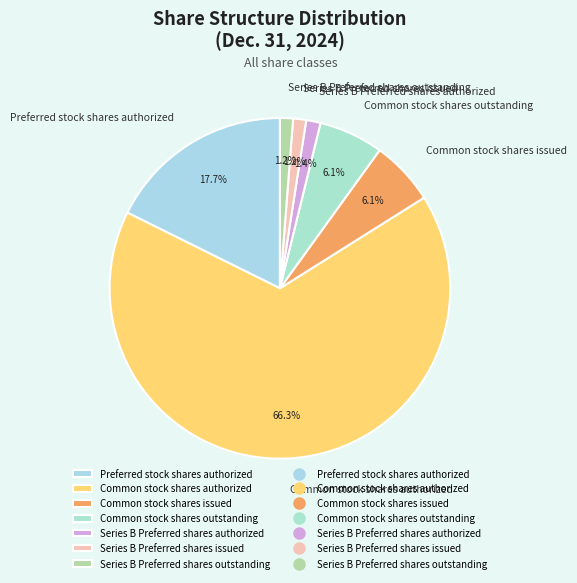

Approximately how many times larger is the value at Common stock shares outstanding compared to Common stock shares issued?

1.0